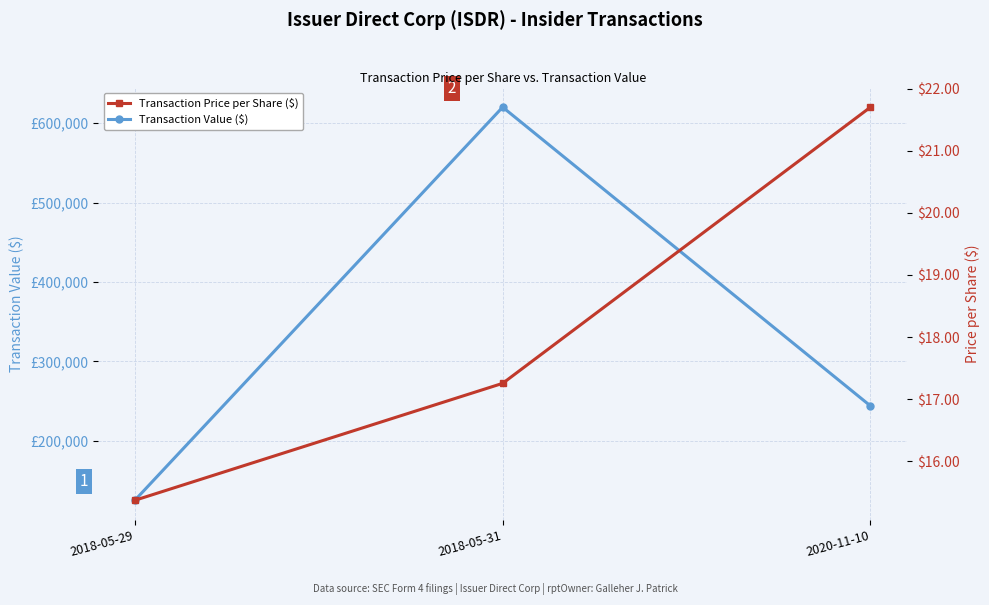

Does the chart have visible grid lines?

Yes